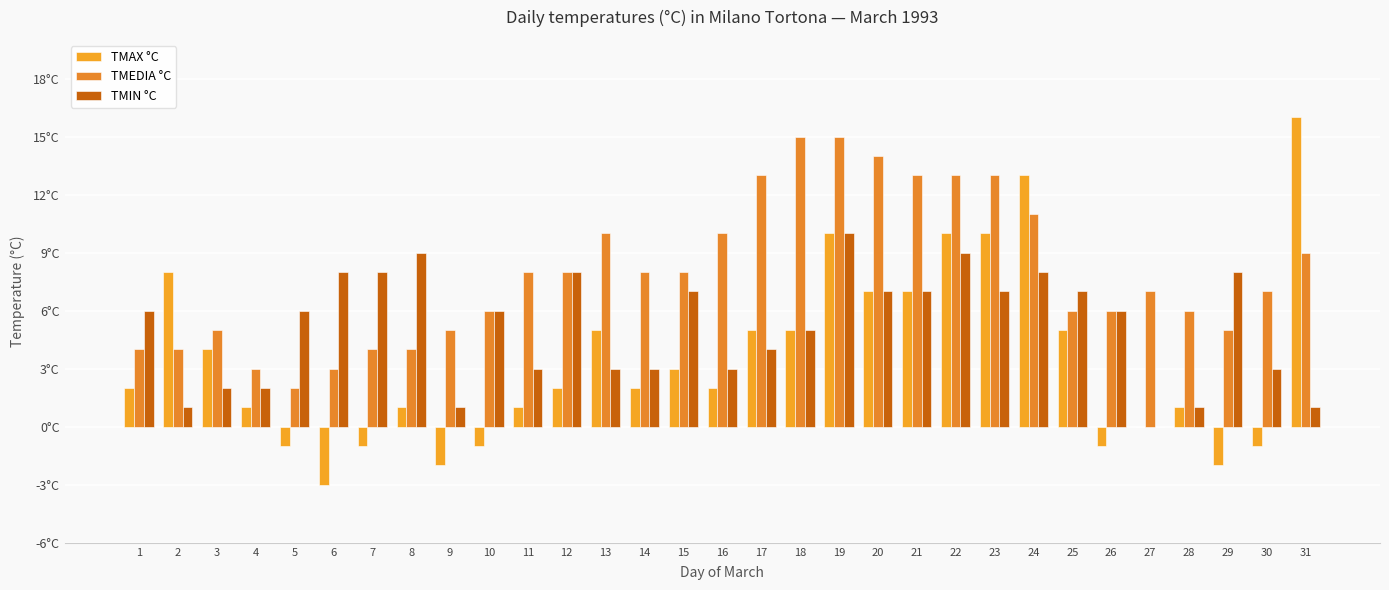

Which series changed the most between 27 and 29?

TMIN °C